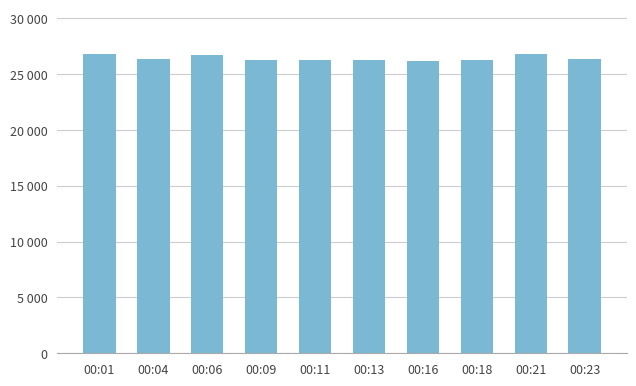

Which category has the highest value across all series?

00:01